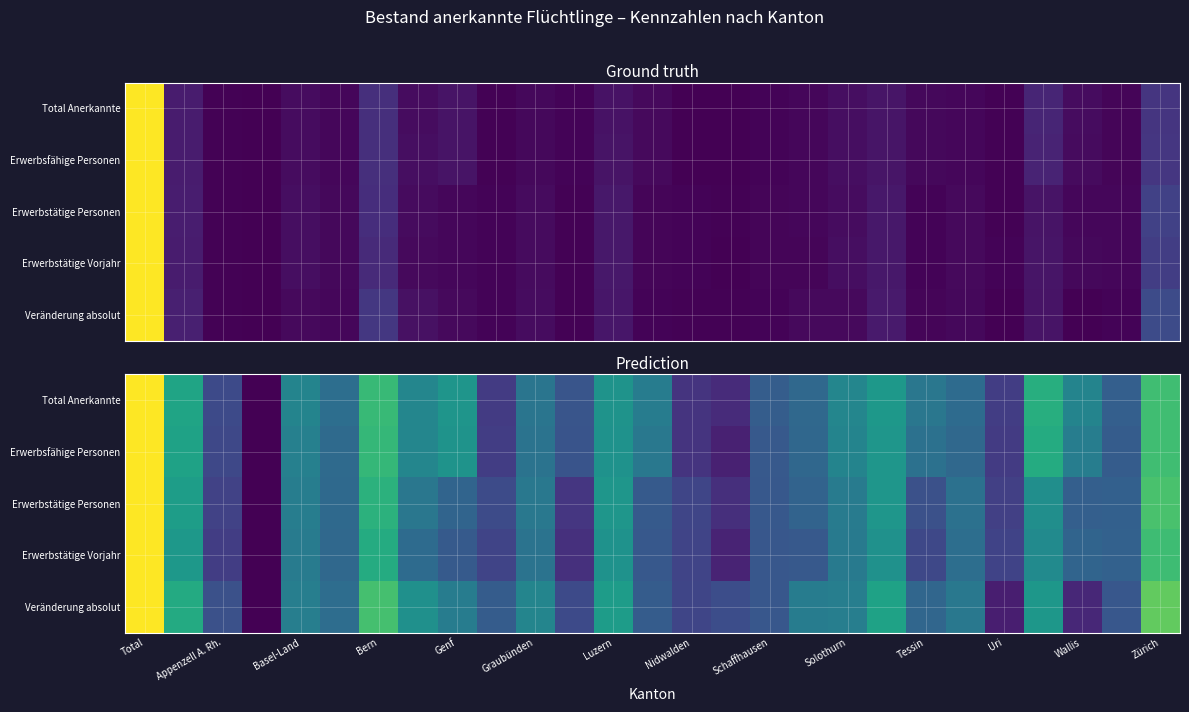

What is the sum of all Erwerbsfähige Personen values?

10.7